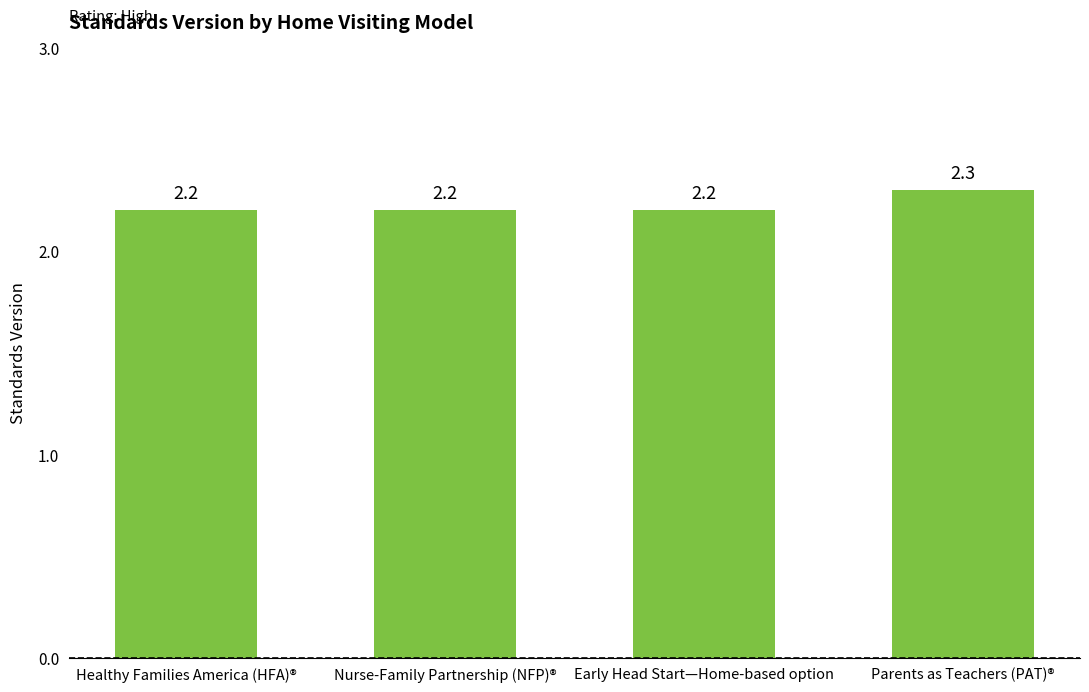

The value at Parents as Teachers (PAT)® is 2.3. True or false?

True